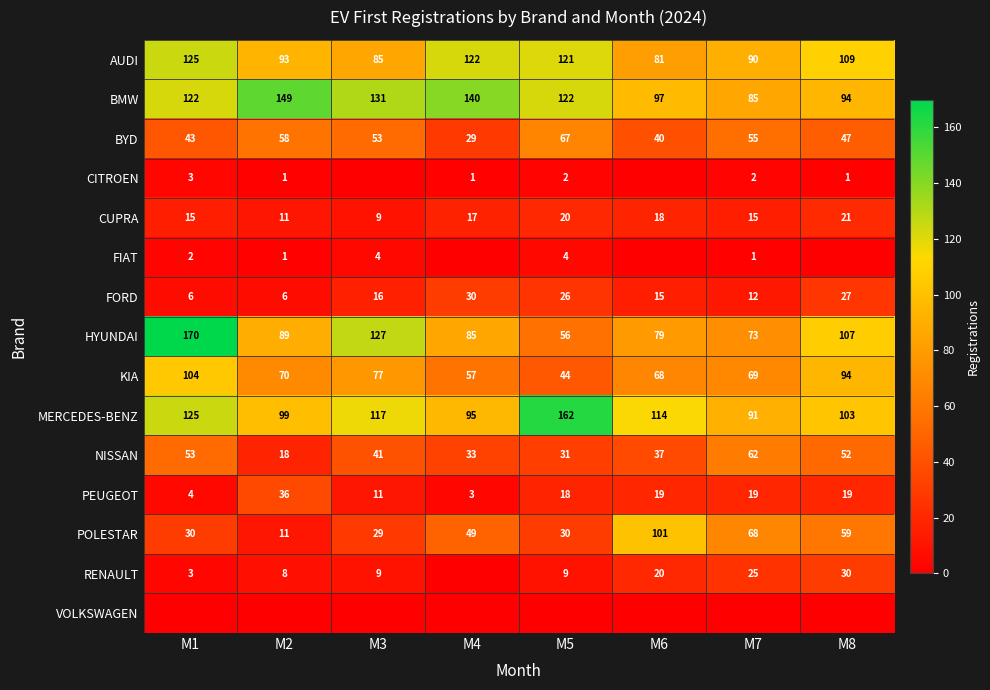

What is the approximate value of BYD at M8?

47